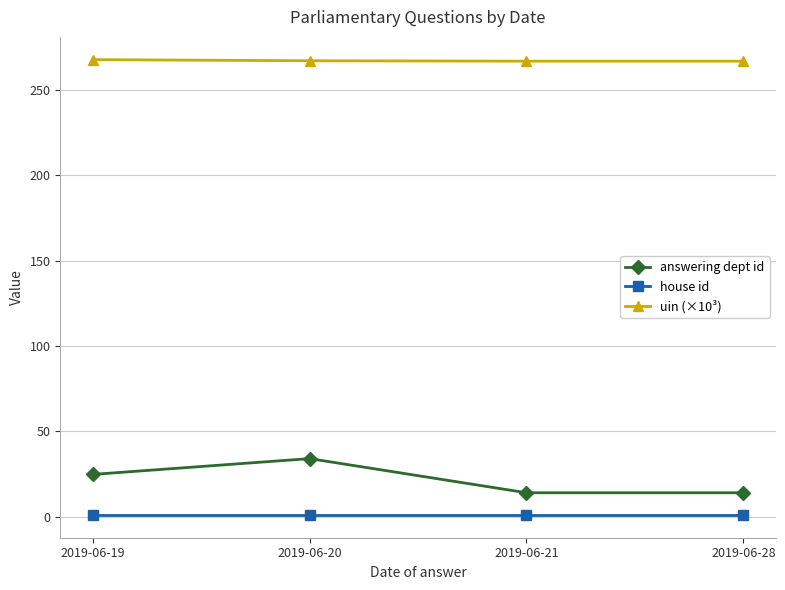

Which series has the largest range (max minus min)?

answering dept id